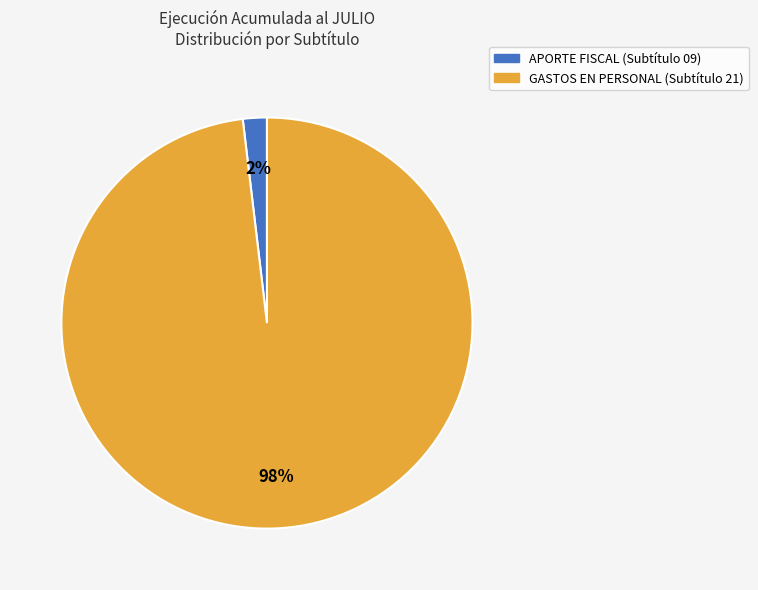

To the nearest percent, what is the average slice percentage?

50%